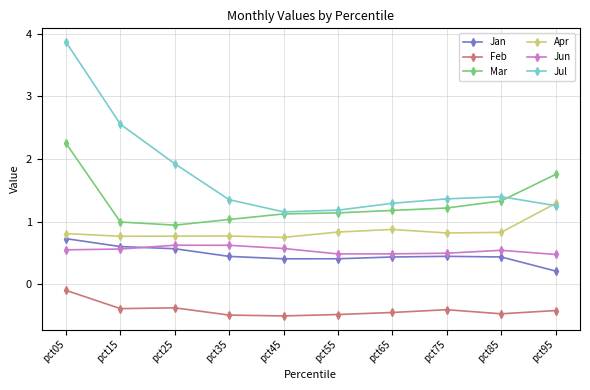

What is the lowest value of the Mar series?

0.9